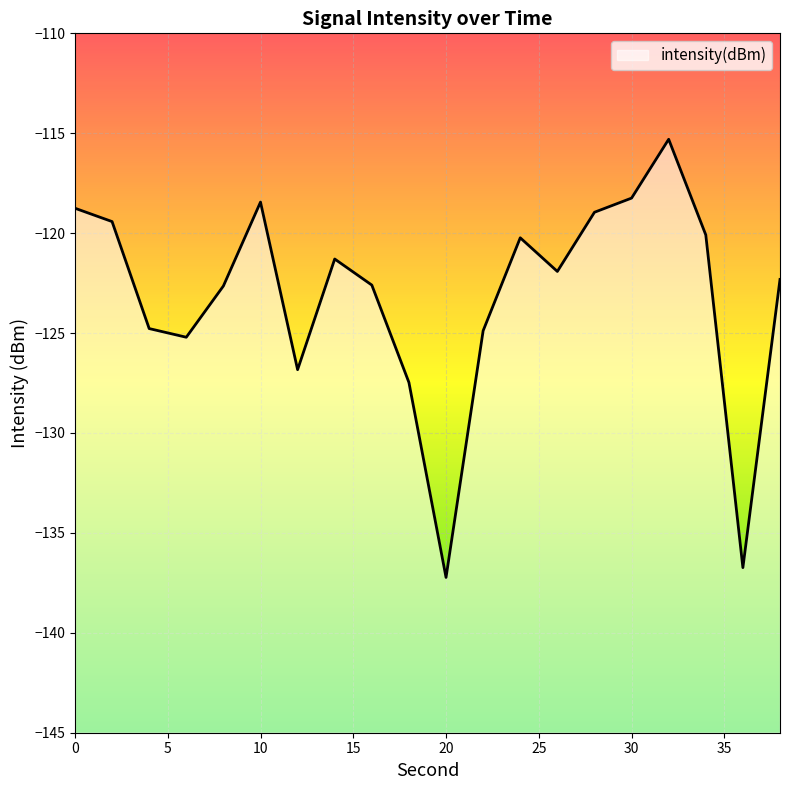

What is the change in value from 24 to 38?

-2.1